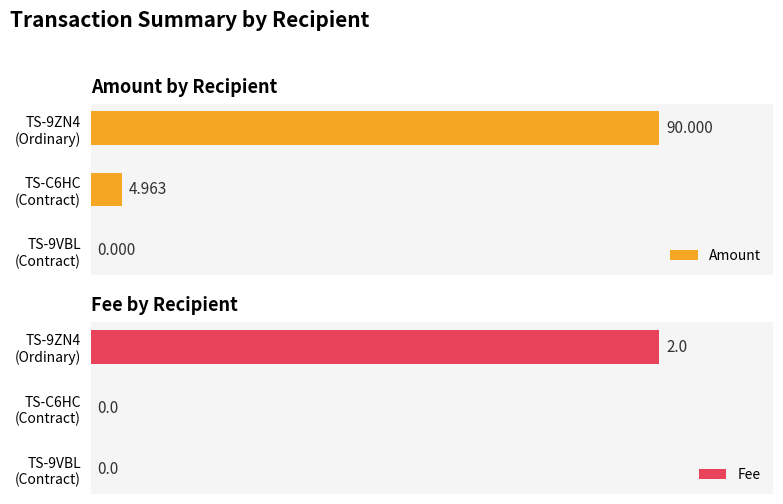

What is the sum of the Fee values at TS-C6HC (Contract) and TS-9ZN4 (Ordinary)?

2.0